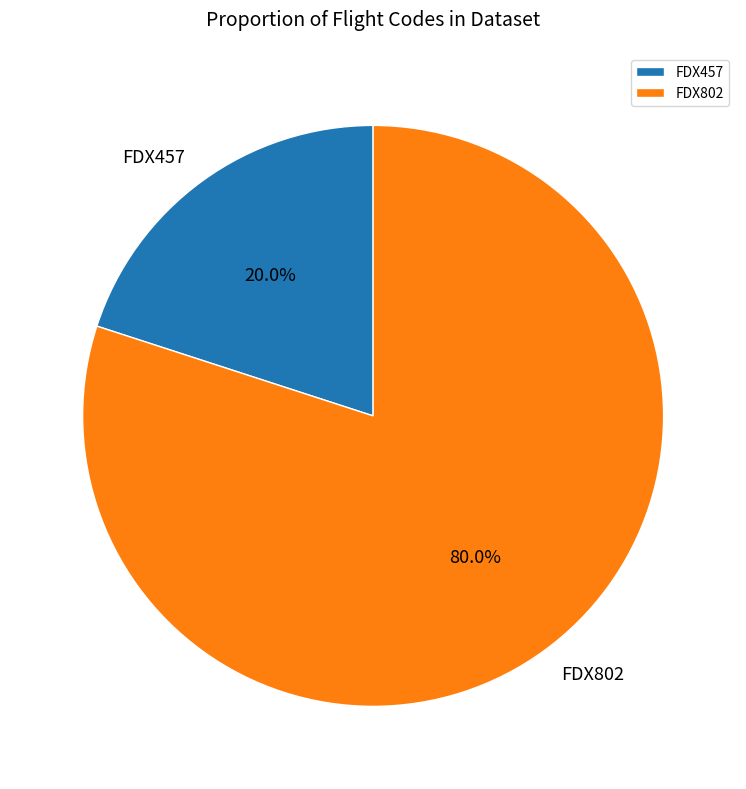

Rank the categories by value from highest to lowest.

FDX802, FDX457